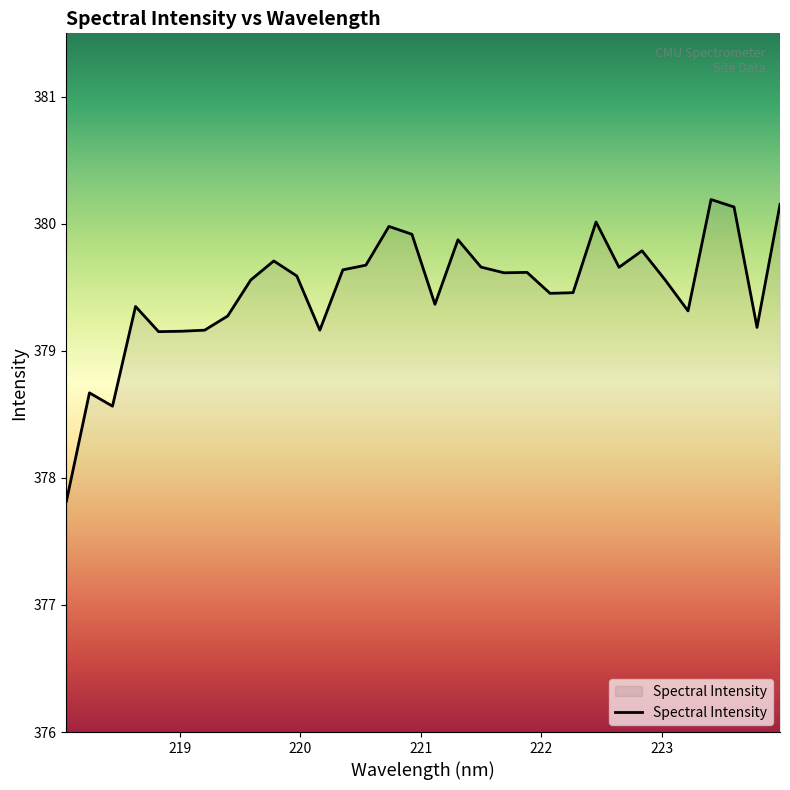

What is the smallest value displayed?

377.8